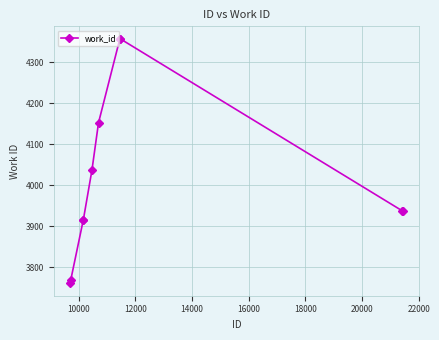

Count the number of categories in the chart.

10